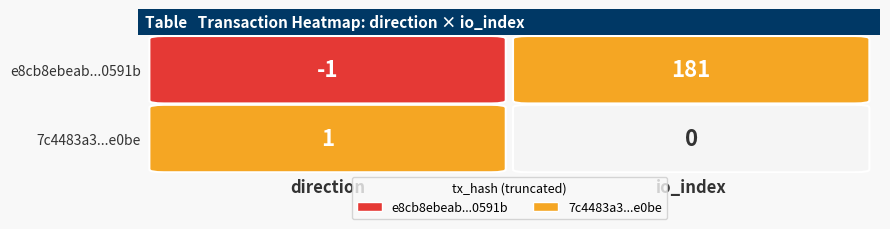

Is it true that 7c4483a3af017bf69e4d27ef95a5b811954e0be equals 2 at 0?

False